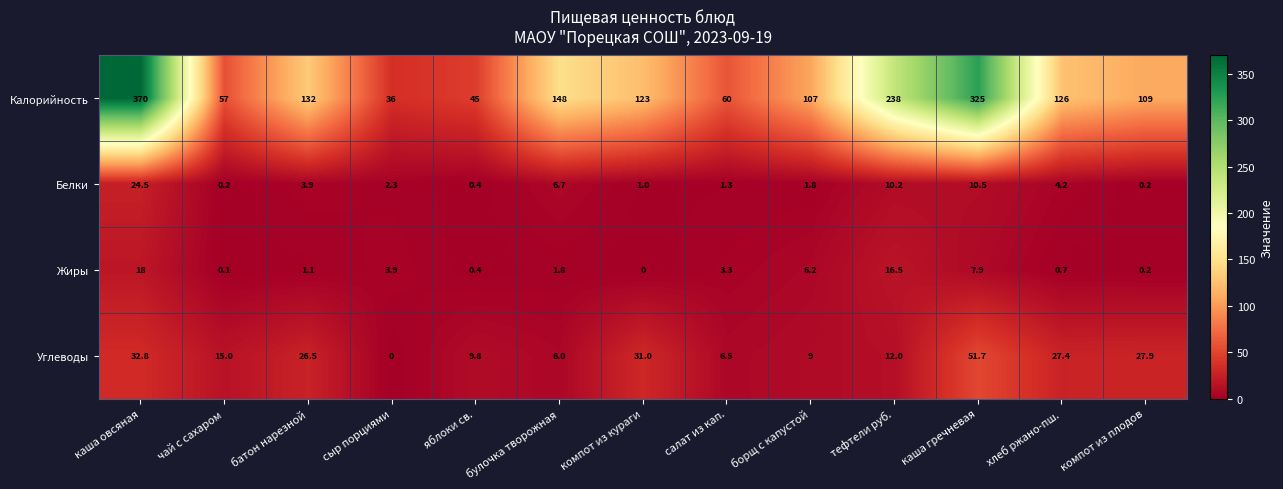

At which label does Углеводы reach its minimum?

сыр порциями